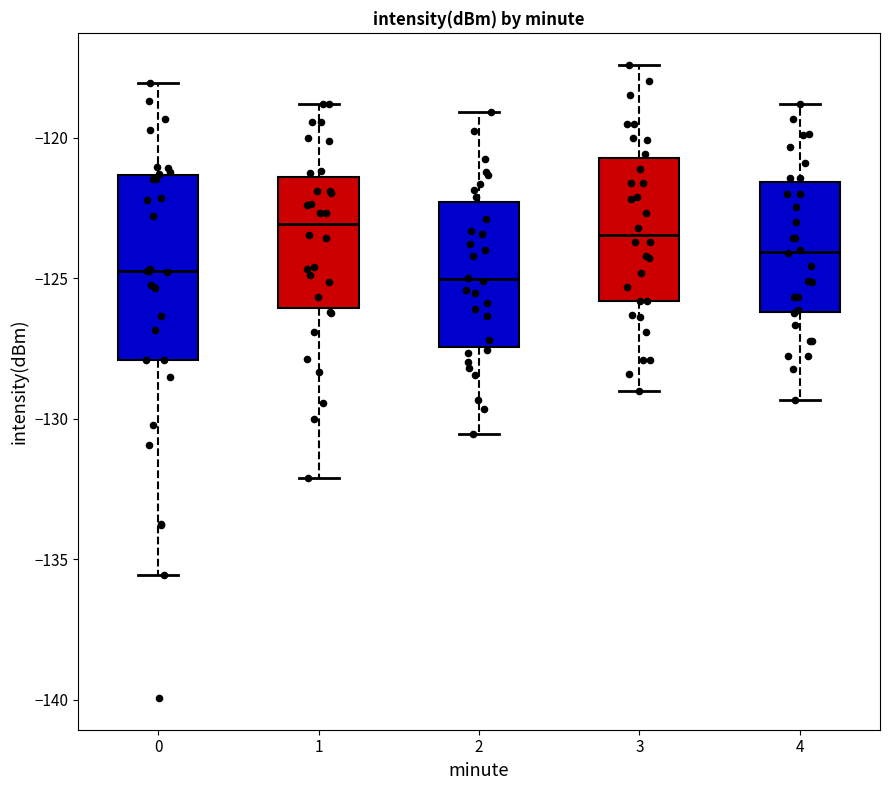

Where does the median line of the box at x = 3 sit on the y-axis? The values are not printed on the chart, so give them approximately, as read against the axis.

-123.5